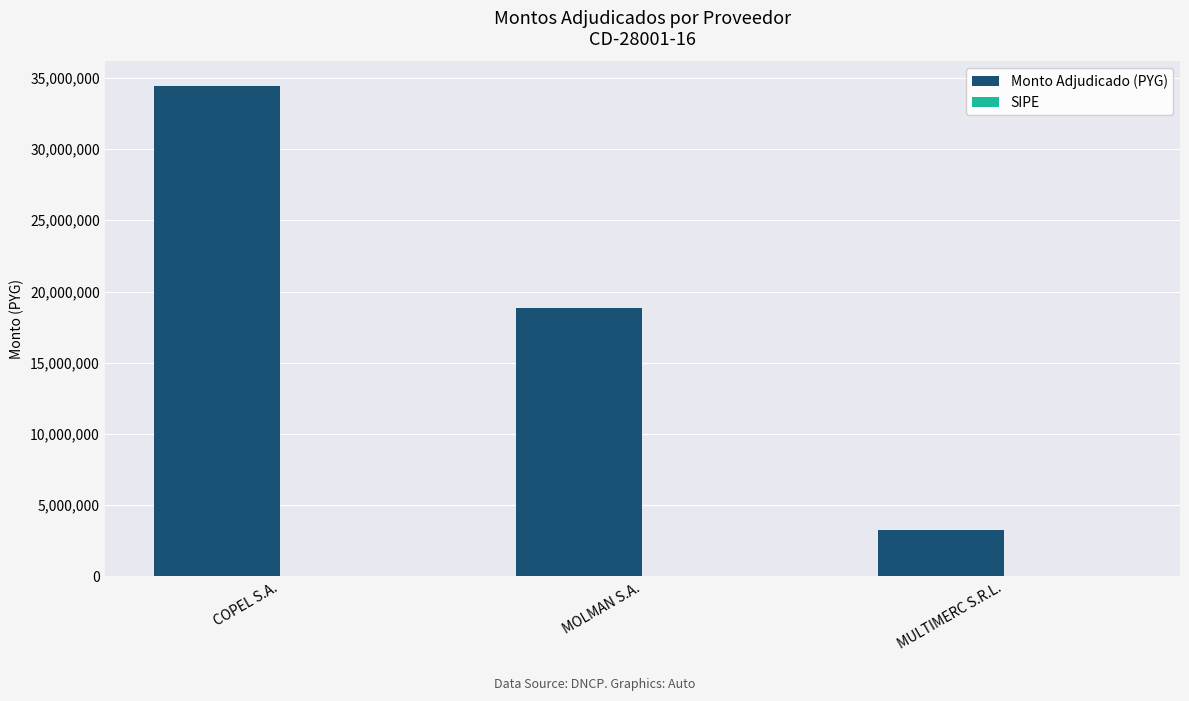

Which series changed the most between COPEL S.A. and MULTIMERC S.R.L.?

Monto Adjudicado (PYG)